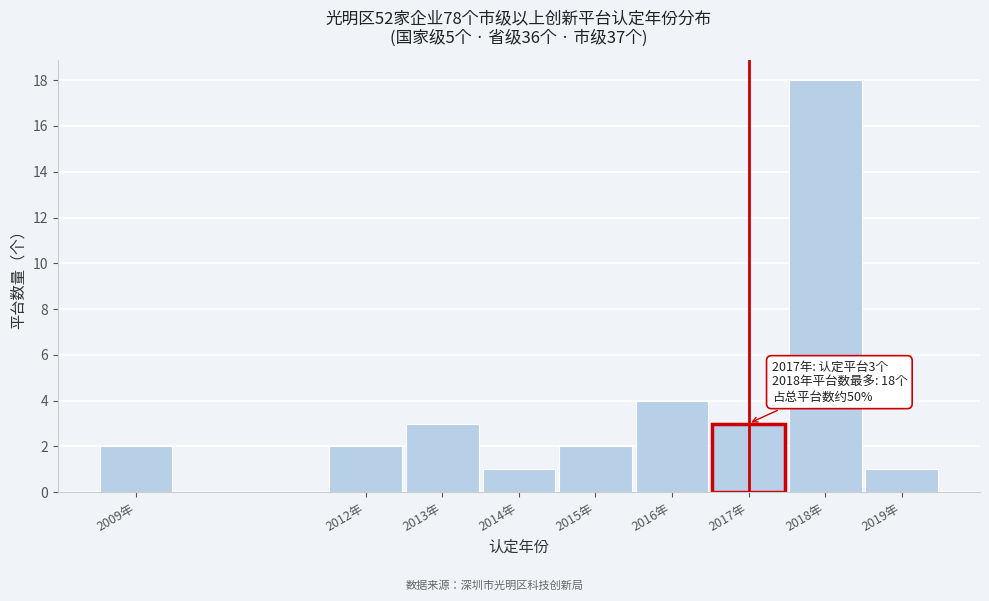

Reading left to right, what are all the values shown in this chart?

2009年=2	2012年=2	2013年=3	2014年=1	2015年=2	2016年=4	2017年=3	2018年=18	2019年=1